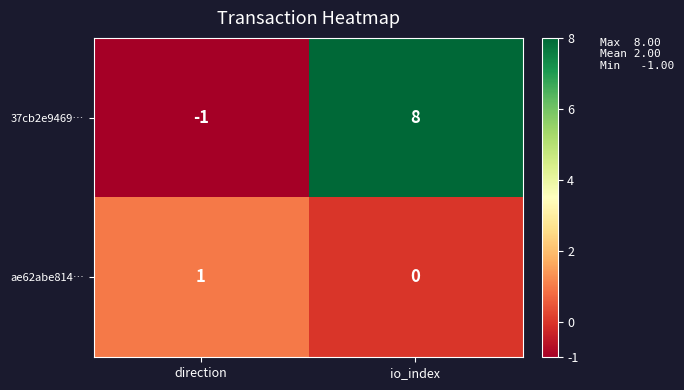

The ae62abe814… series shows 2 at direction. True or false?

False